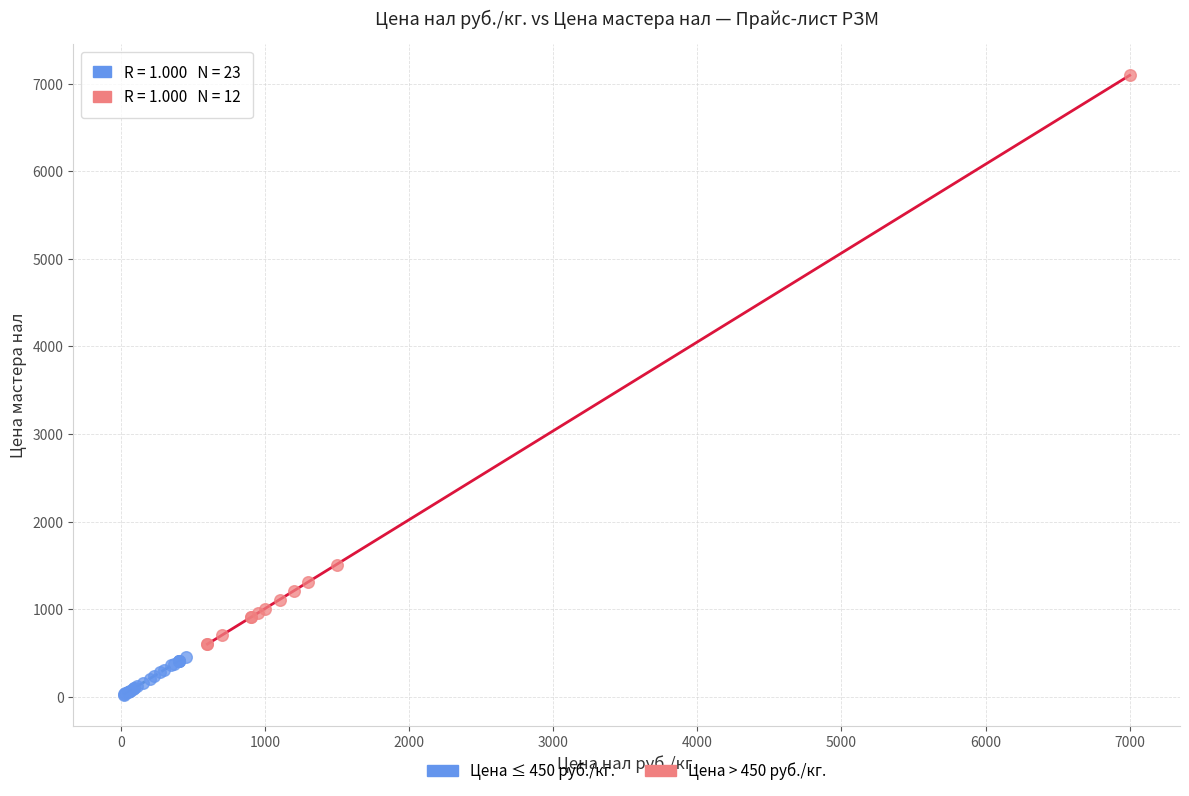

Which series reaches the maximum Y coordinate?

Цена > 450 руб./кг.